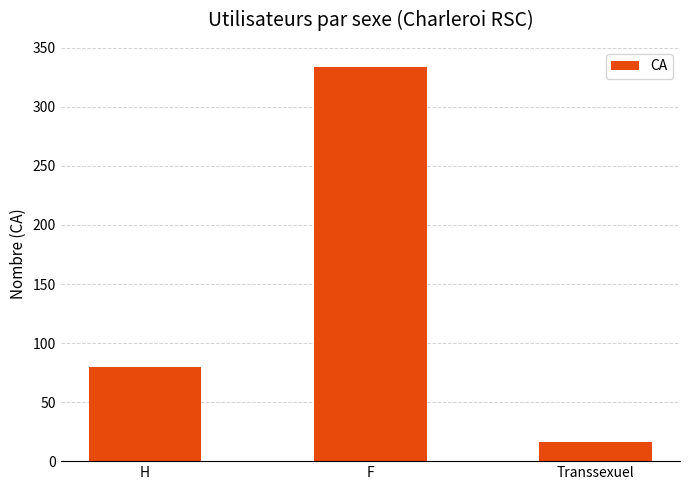

The value at Transsexuel is 16. True or false?

True